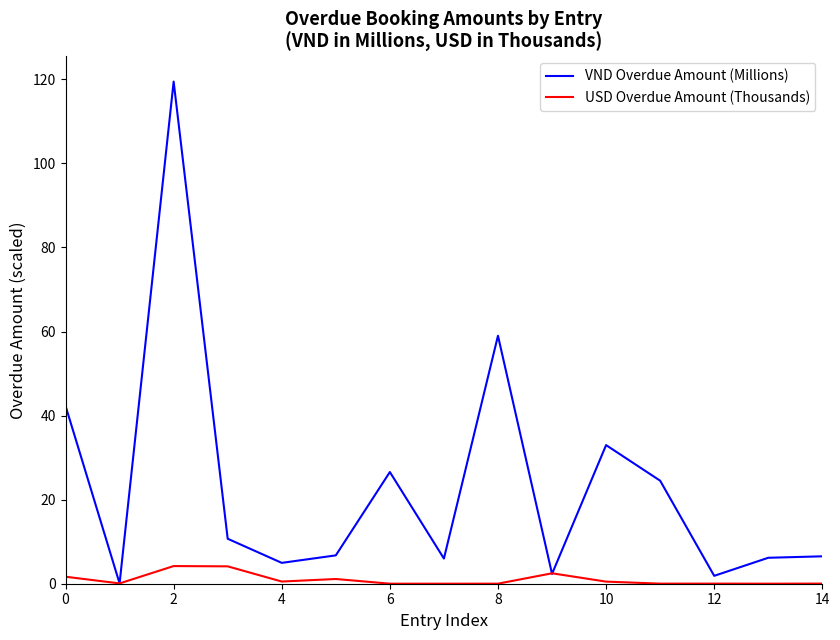

List the series in order of their peak value, highest first.

VND Overdue Amount (Millions), USD Overdue Amount (Thousands)